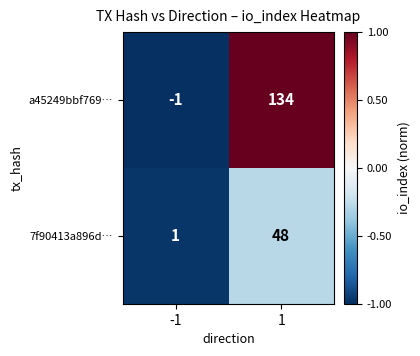

Rank the series by their maximum value, from highest to lowest.

a45249bbf769…, 7f90413a896d…